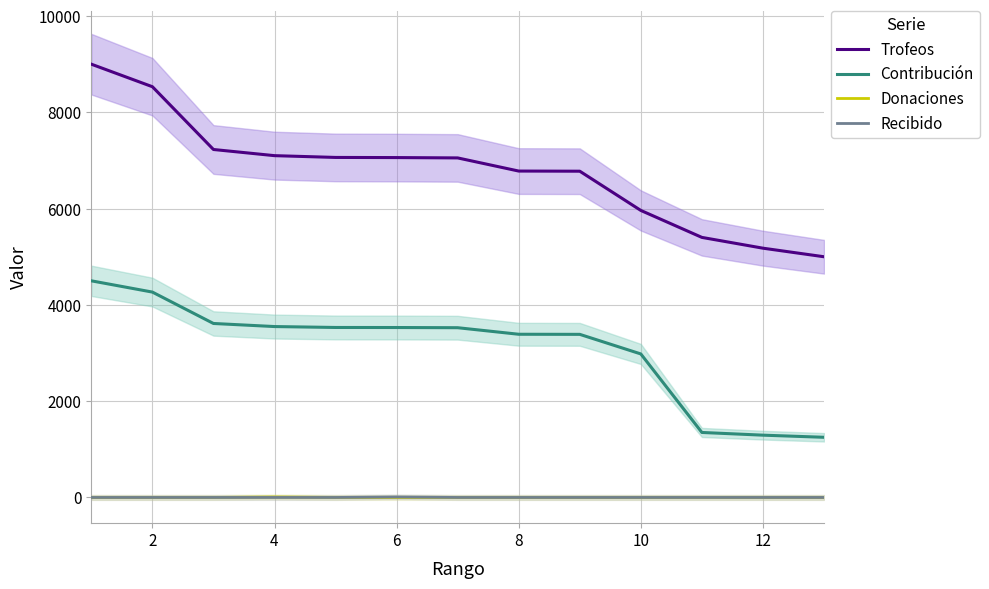

The value of Contribución at 12 is 850. True or false?

False